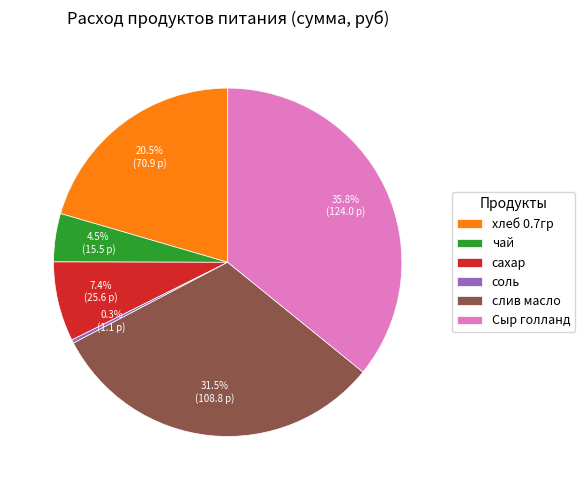

Rank the categories by value from highest to lowest.

Сыр голланд, слив масло, хлеб 0.7гр, сахар, чай, соль